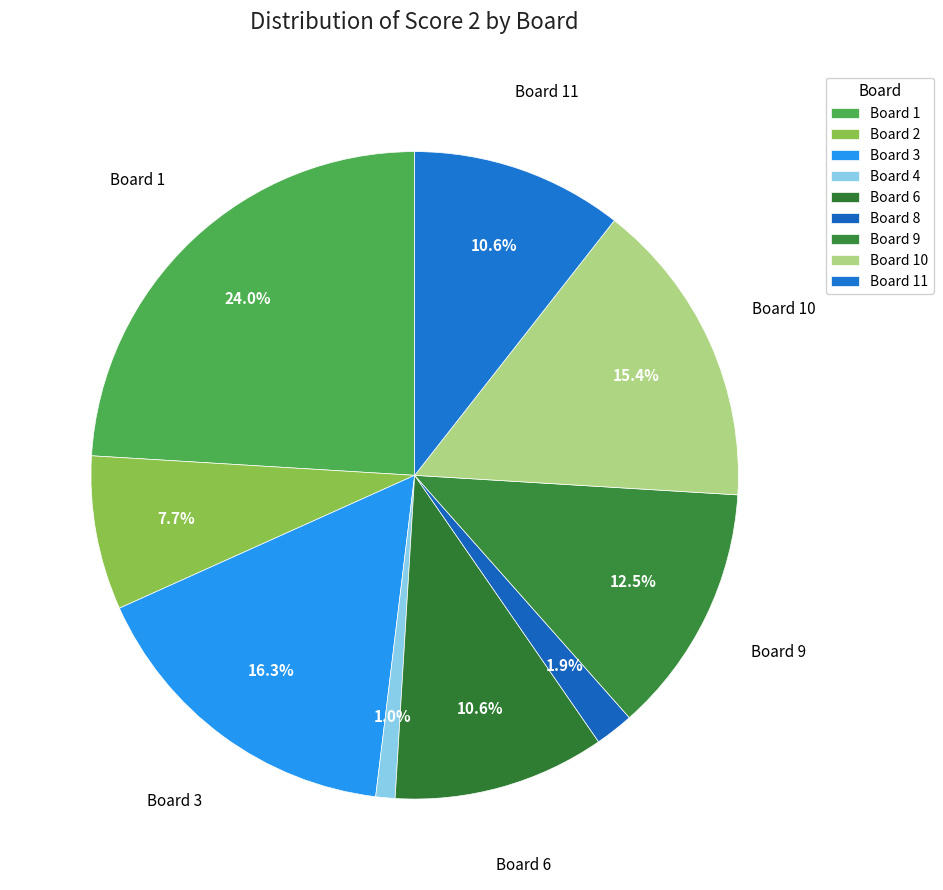

How many segments does this pie chart have?

9